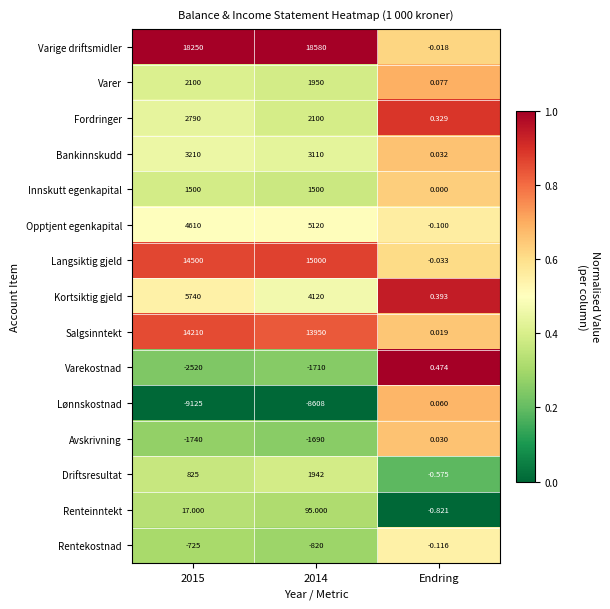

Between 2015 and 2014, which series saw the biggest shift?

Kortsiktig gjeld